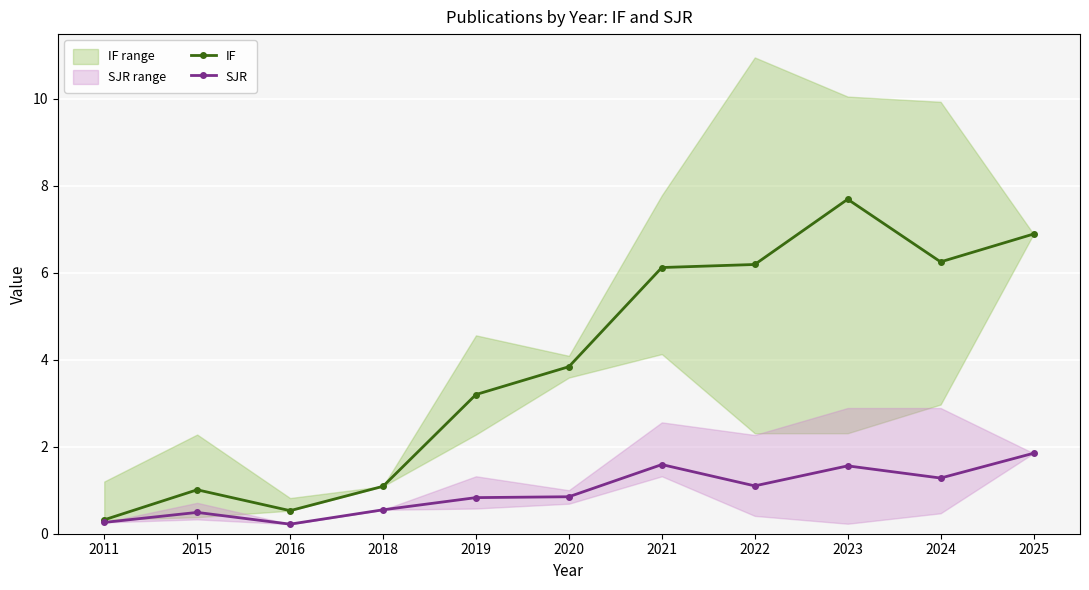

Rank the series by their maximum value, from lowest to highest.

SJR, IF